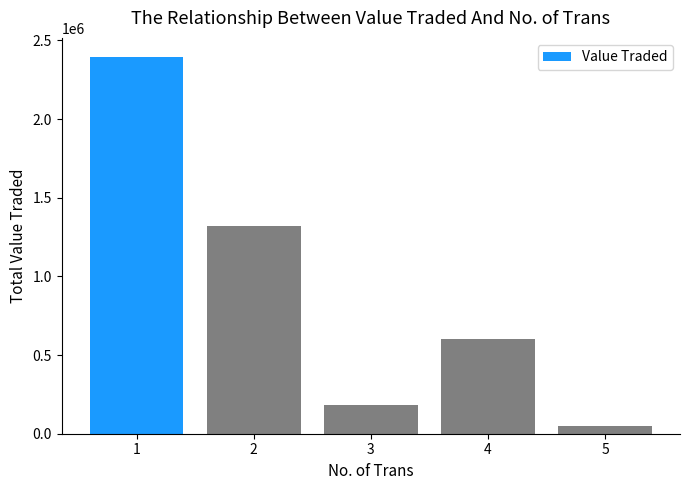

At which label does the data first exceed 601387?

1